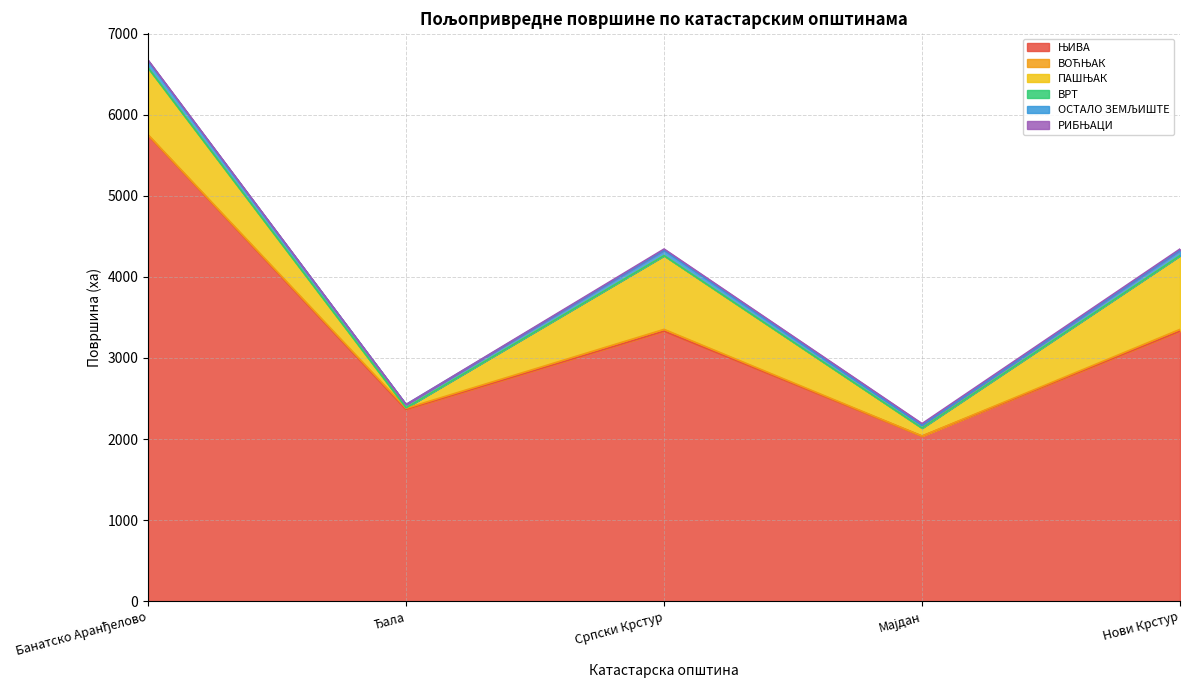

What position from the left is Мајдан?

4